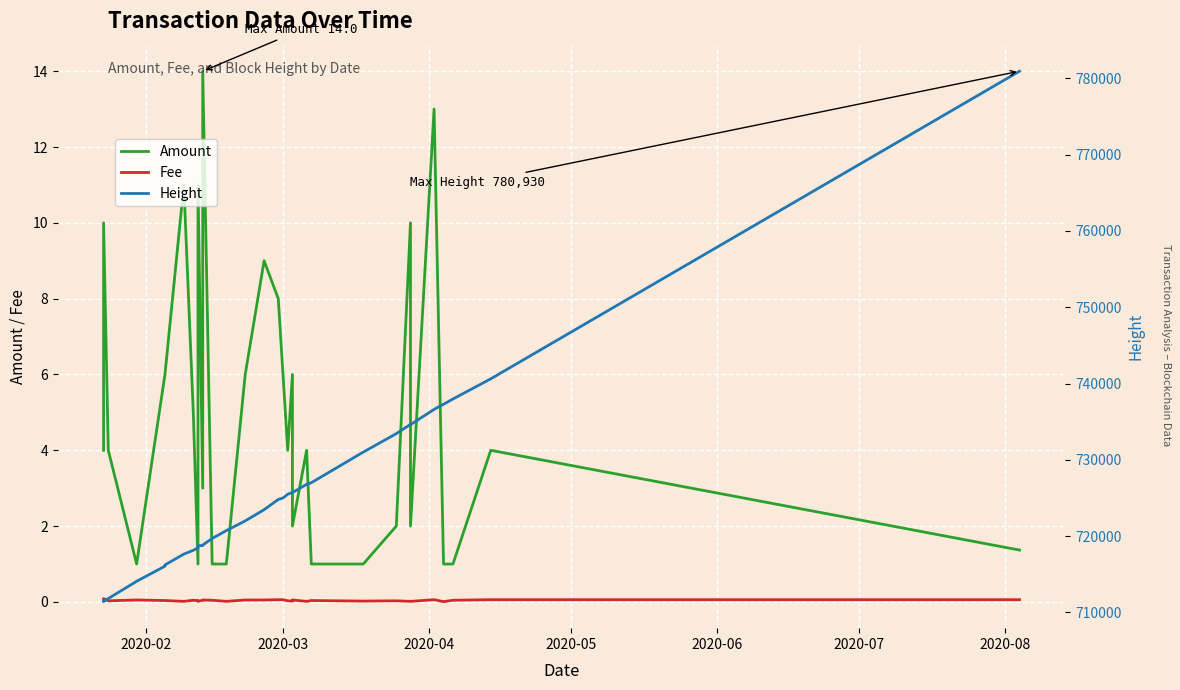

True or false: Fee and Amount intersect in this chart.

False